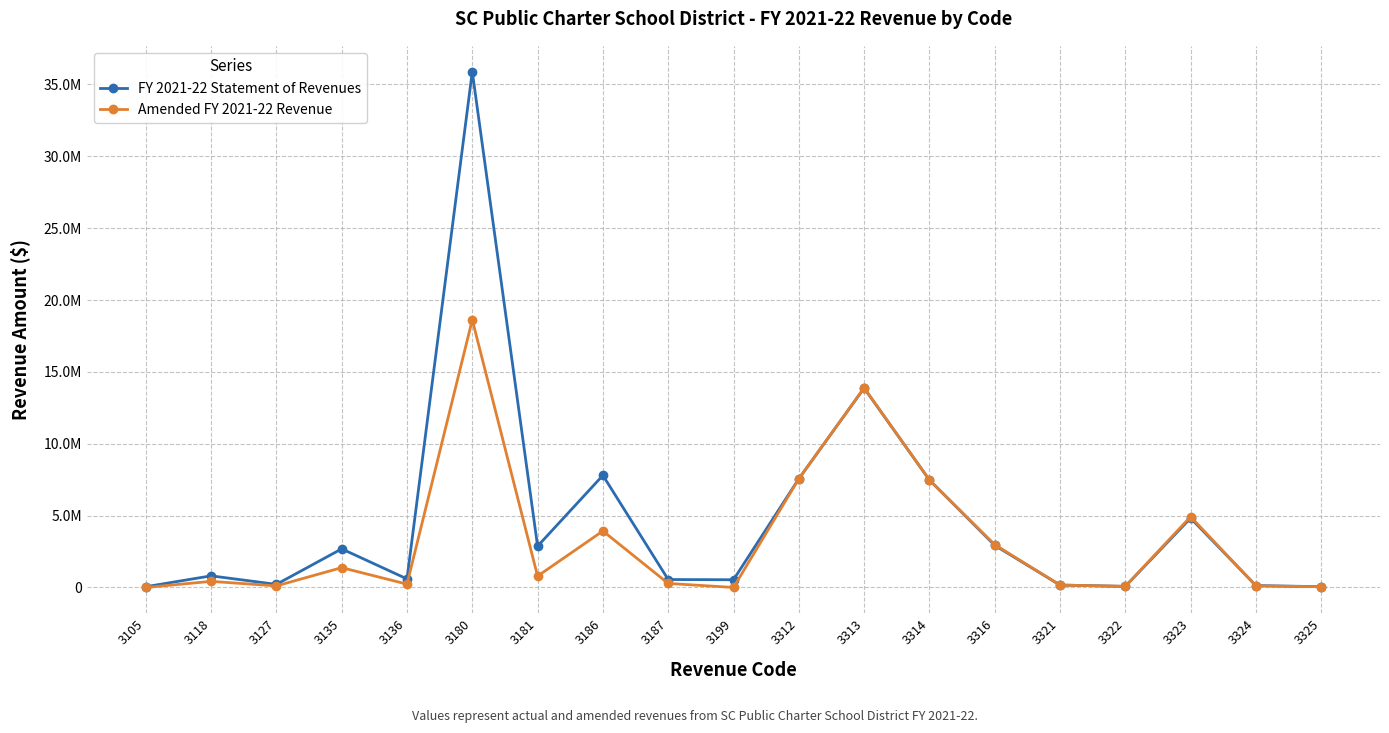

Where do Amended FY 2021-22 Revenue and FY 2021-22 Statement of Revenues first cross each other?

3199 and 3312